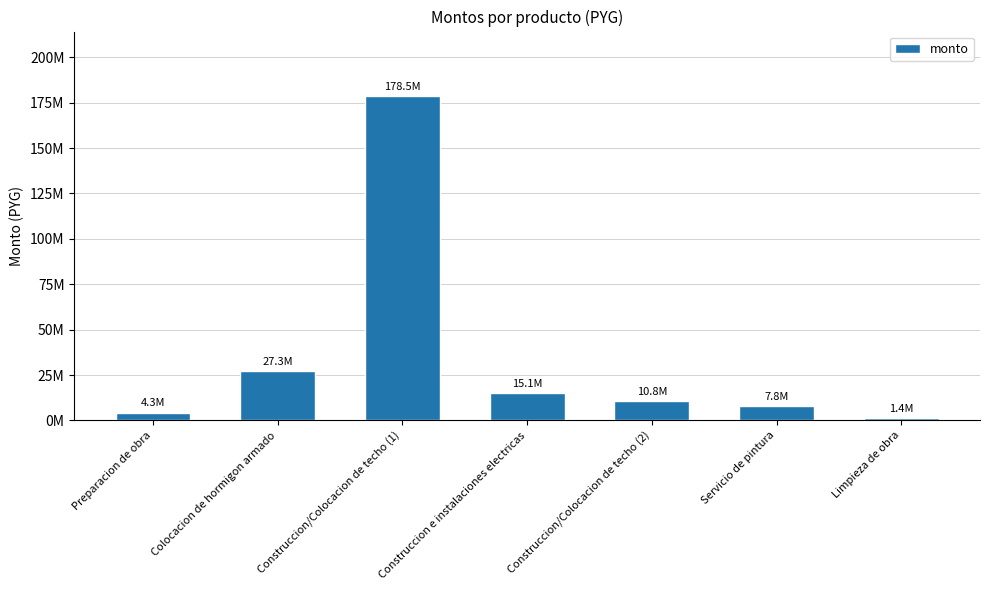

Rank the categories by value from lowest to highest.

Limpieza de obra, Preparacion de obra, Servicio de pintura, Construccion/Colocacion de techo (2), Construccion e instalaciones electricas, Colocacion de hormigon armado, Construccion/Colocacion de techo (1)